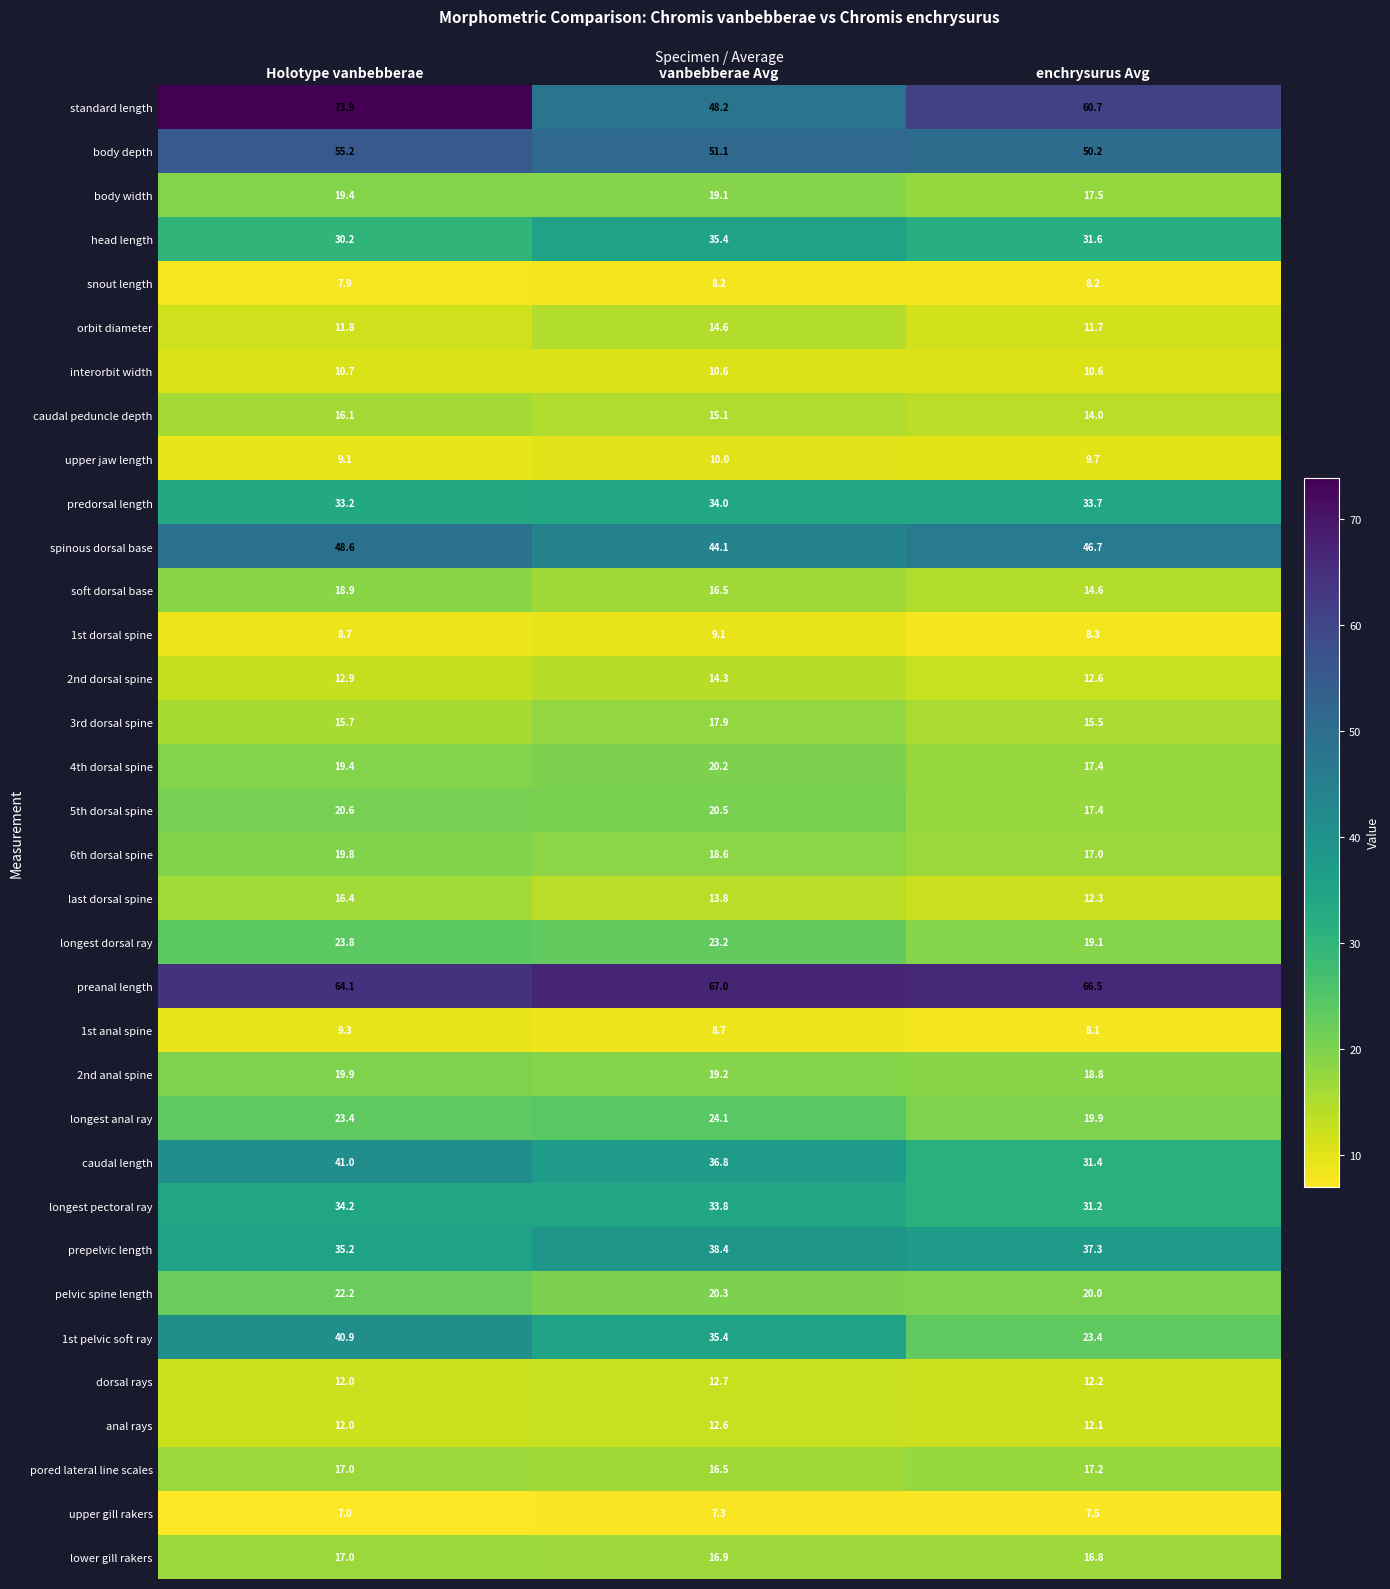

True or false: standard length has a value of 48.2 at vanbebberae Avg.

True